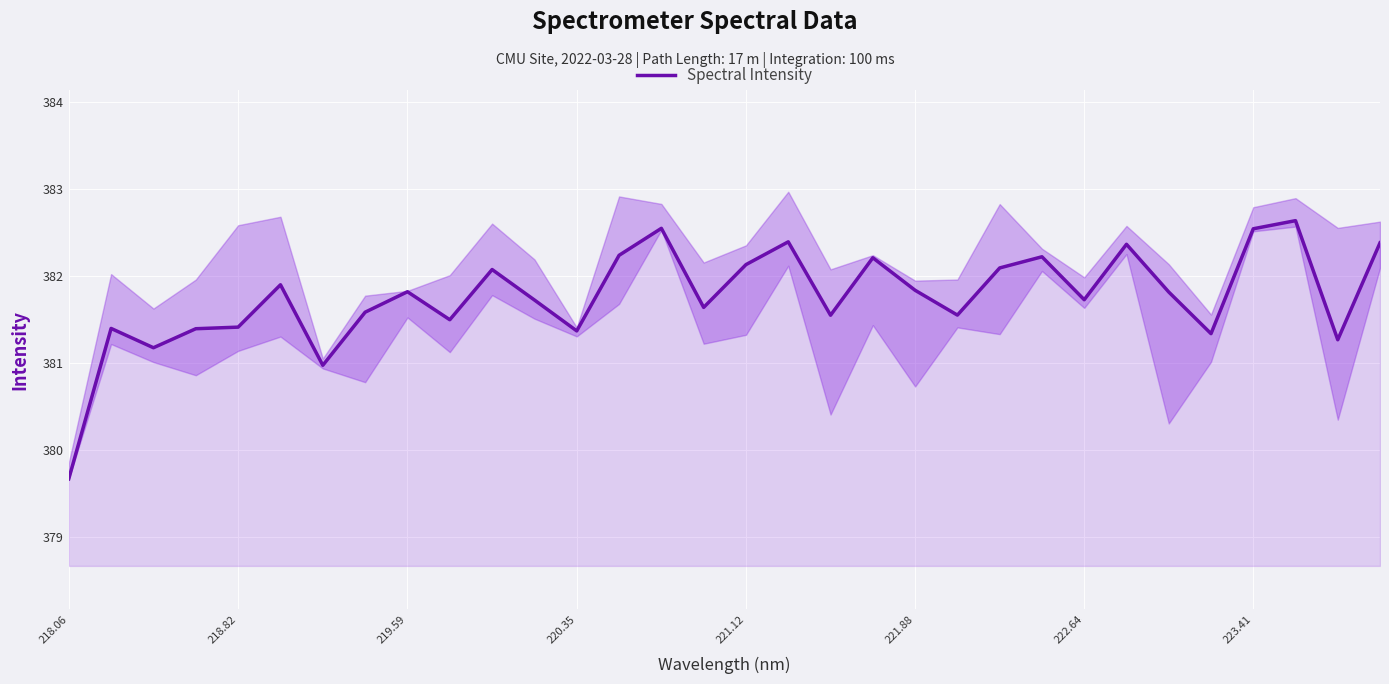

True or false: there are more than 1 points higher than both neighbors.

True